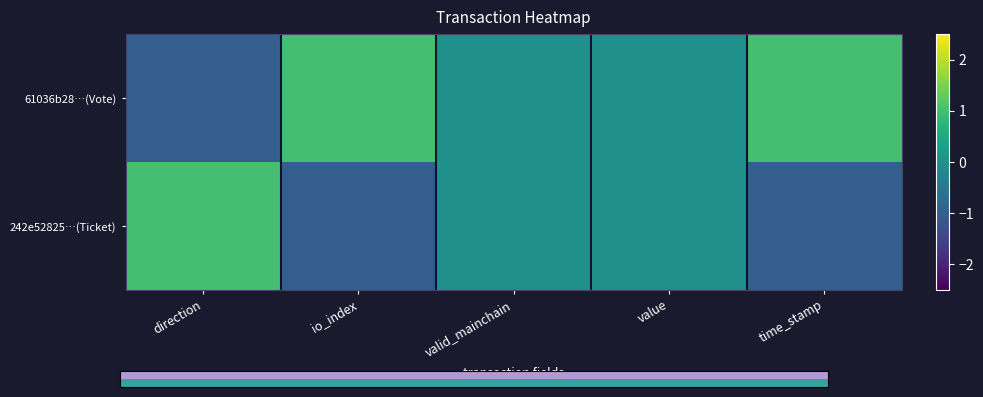

Which has a higher value, direction or valid_mainchain?

direction